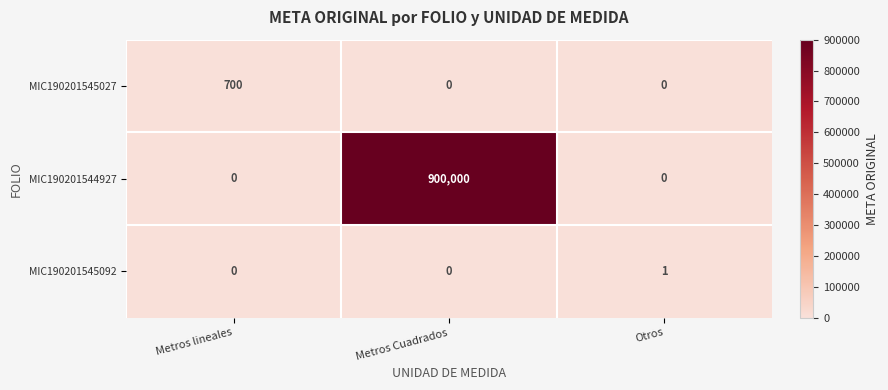

What is the difference between the MIC190201545027 values at Metros lineales and Metros Cuadrados?

700